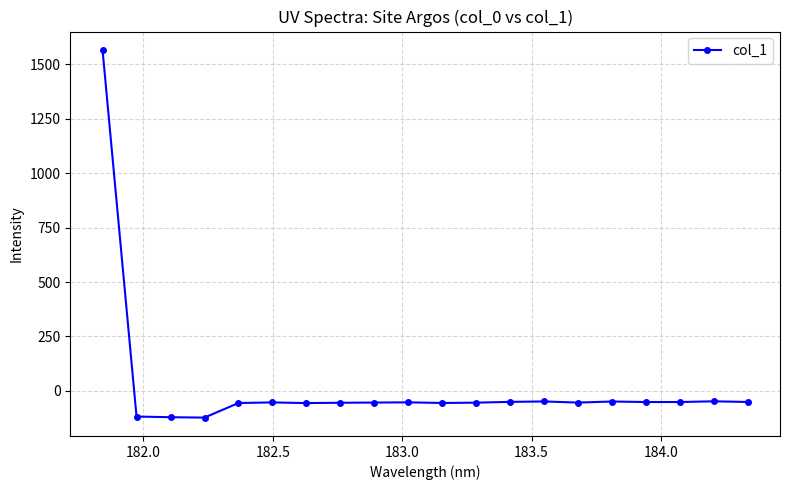

True or false: there are more than 0 points higher than both neighbors.

True